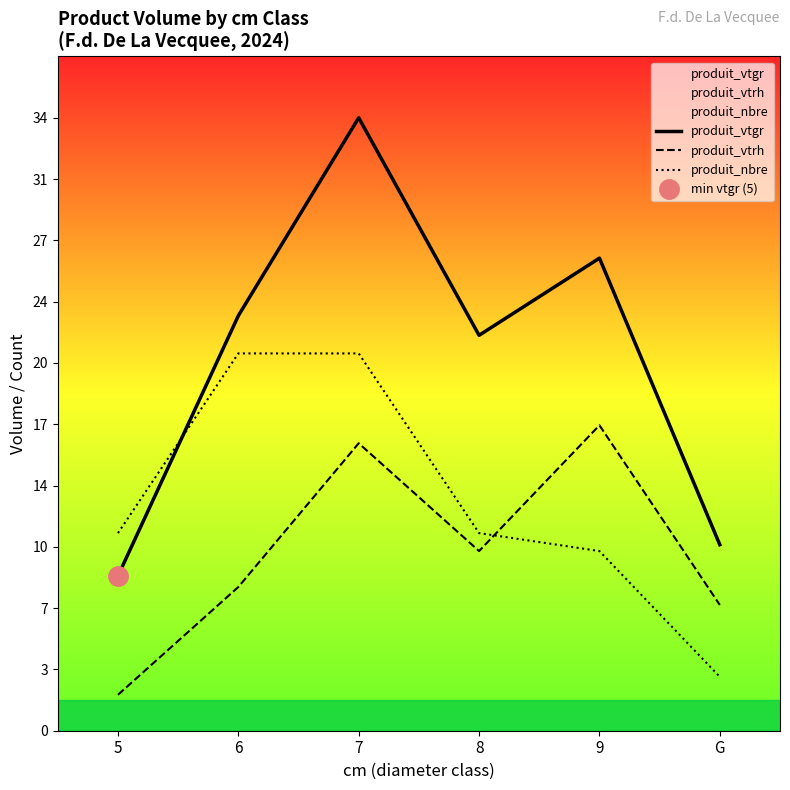

The value of produit_vtgr at 6 is 13.3. True or false?

False